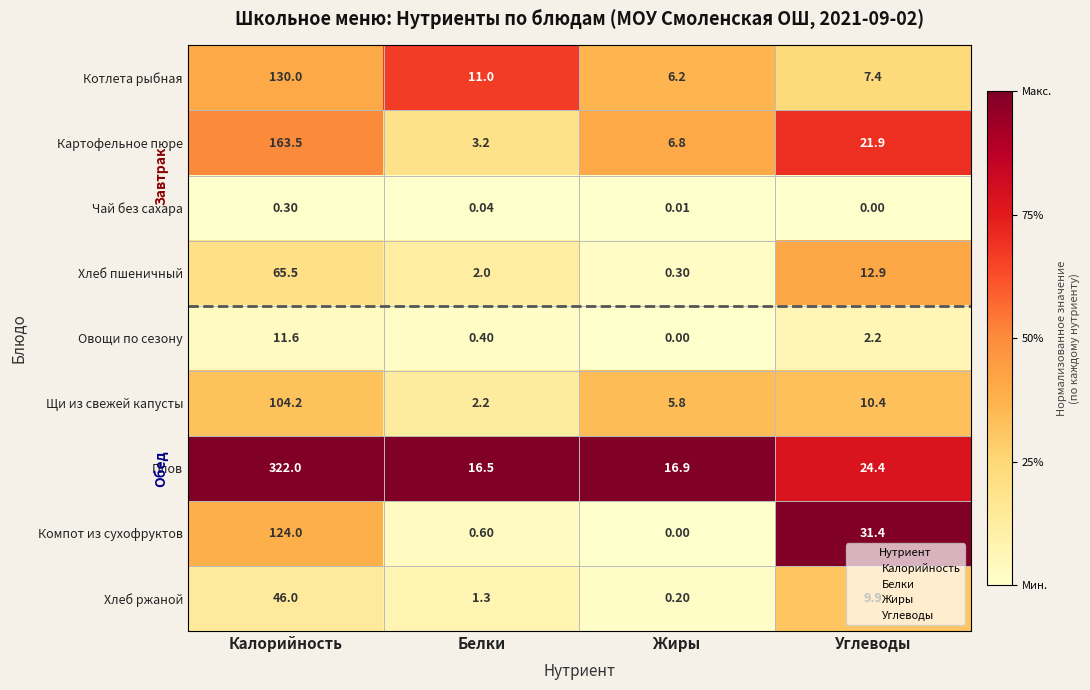

Which series has the largest total across all categories?

Плов